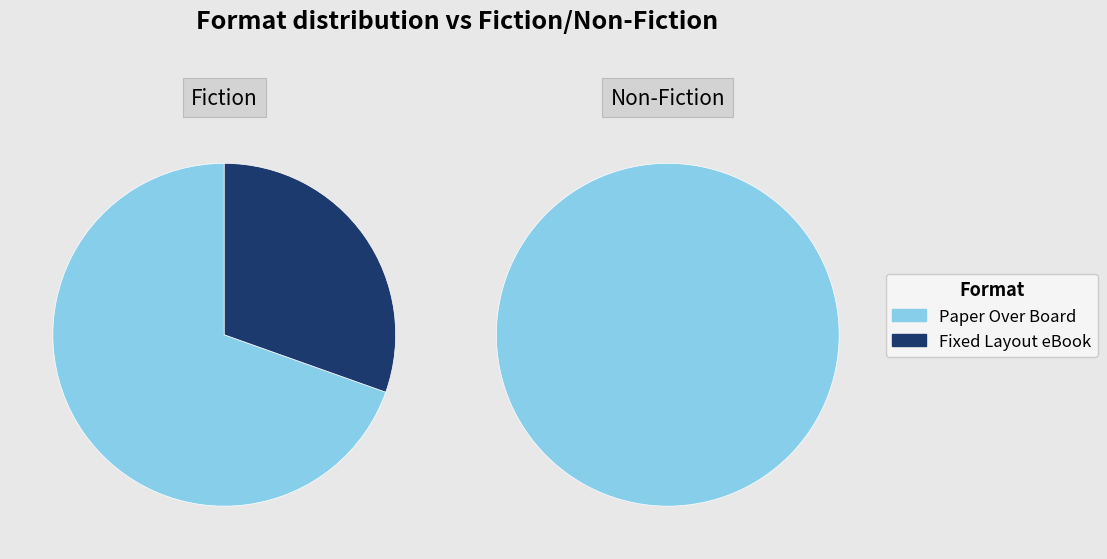

Count the number of slices in the pie.

2